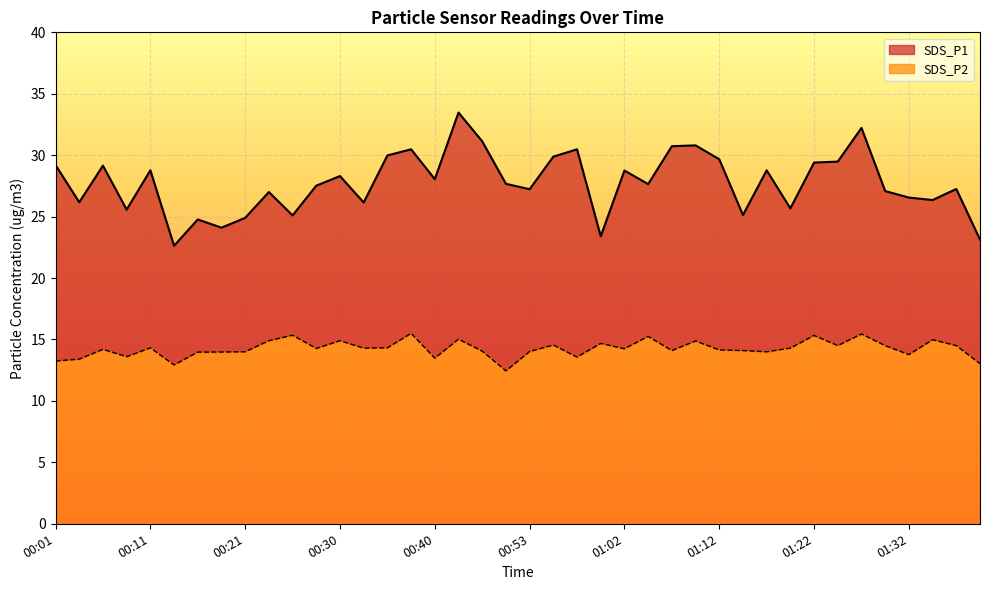

The value of SDS_P1 at 01:10 is 30.8. True or false?

True